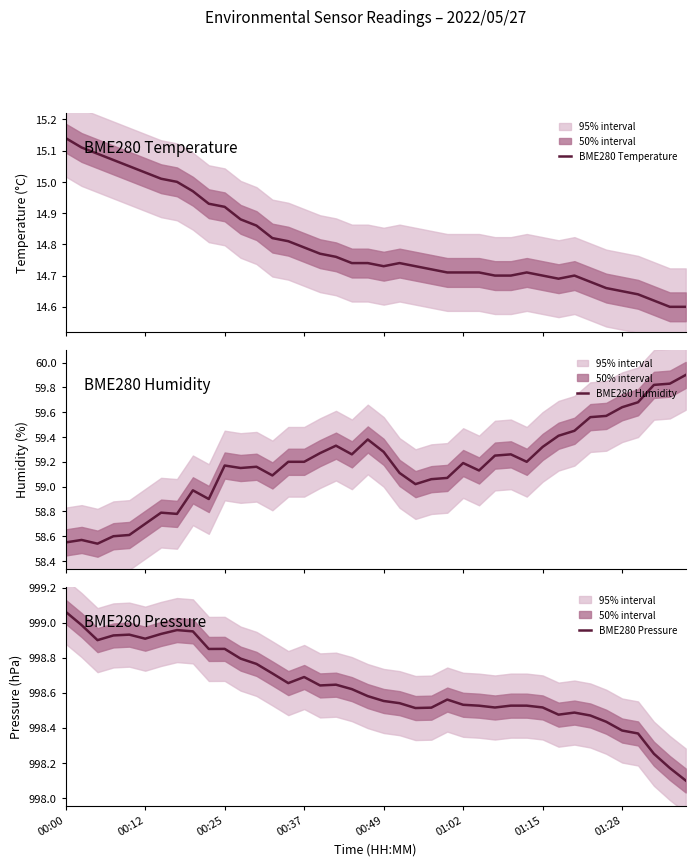

Is the value of BME280 Humidity at 23 greater than the value of BME280 Temperature at 28?

Yes